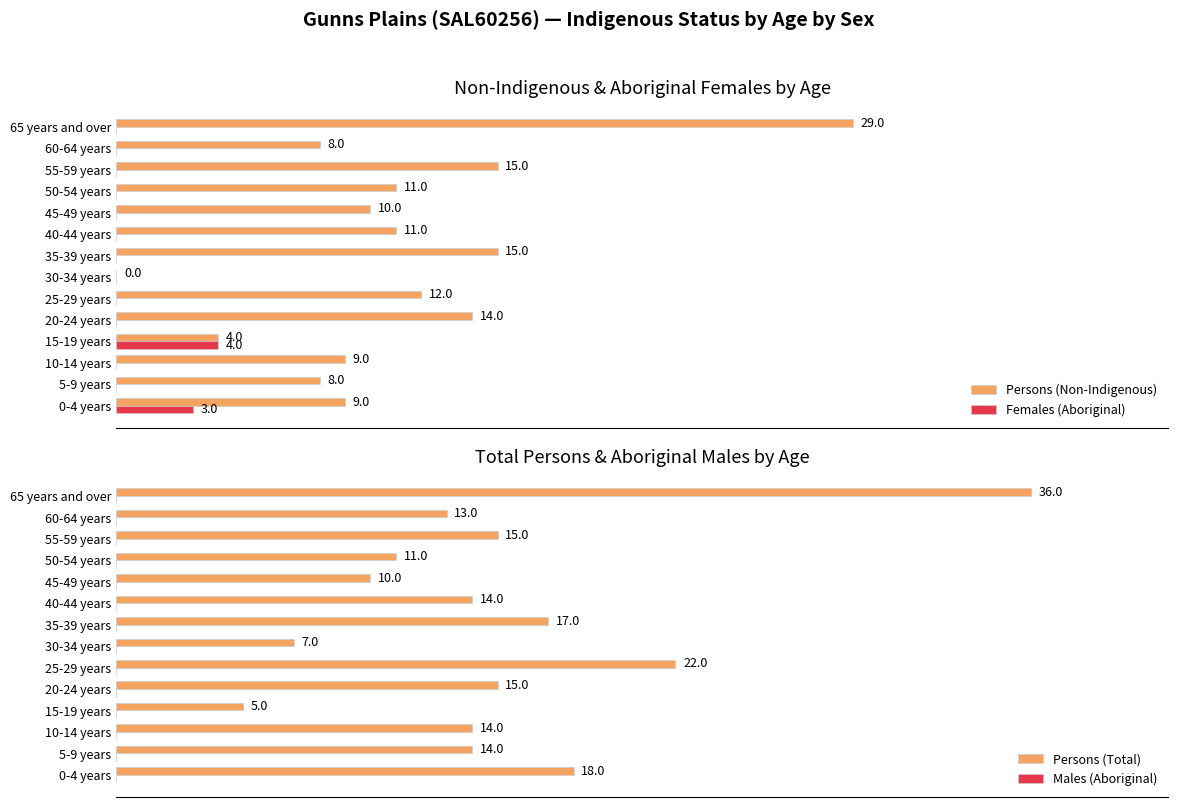

List the series in order of their peak value, highest first.

Persons (Total), Persons (Non-Indigenous), Females (Aboriginal), Males (Aboriginal)